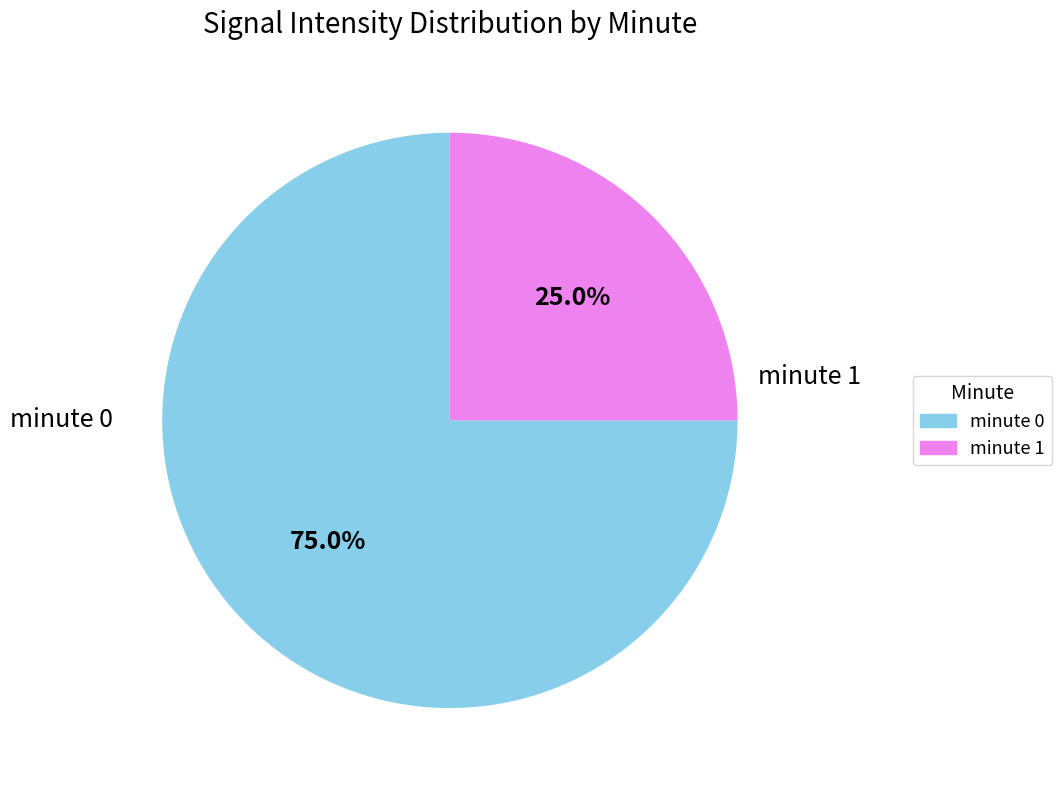

Rank the categories by value from highest to lowest.

minute 0, minute 1